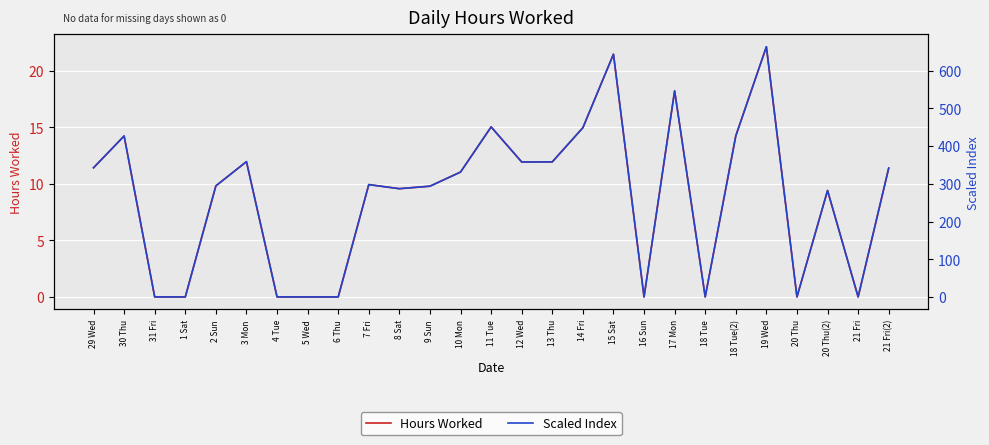

Rank the series at 15 Sat from highest to lowest value.

Scaled Index, Hours Worked